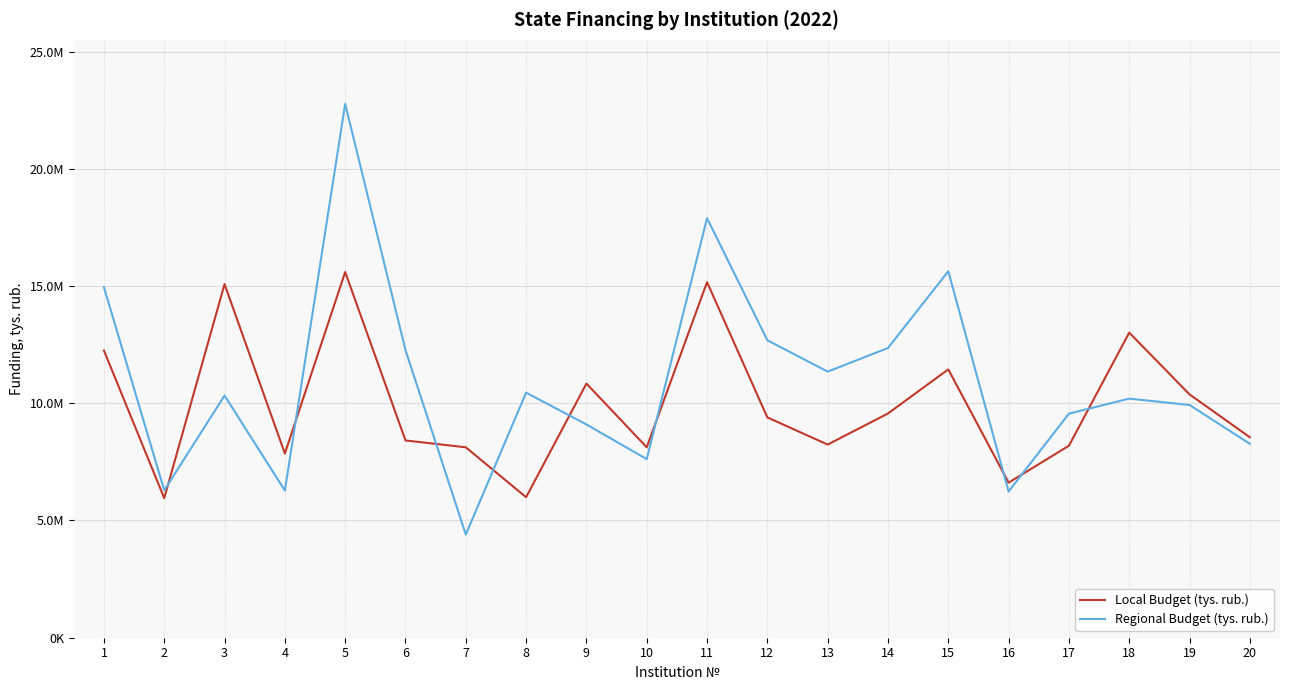

The value of Regional Budget (tys. rub.) at 2 is 6285573.2. True or false?

True